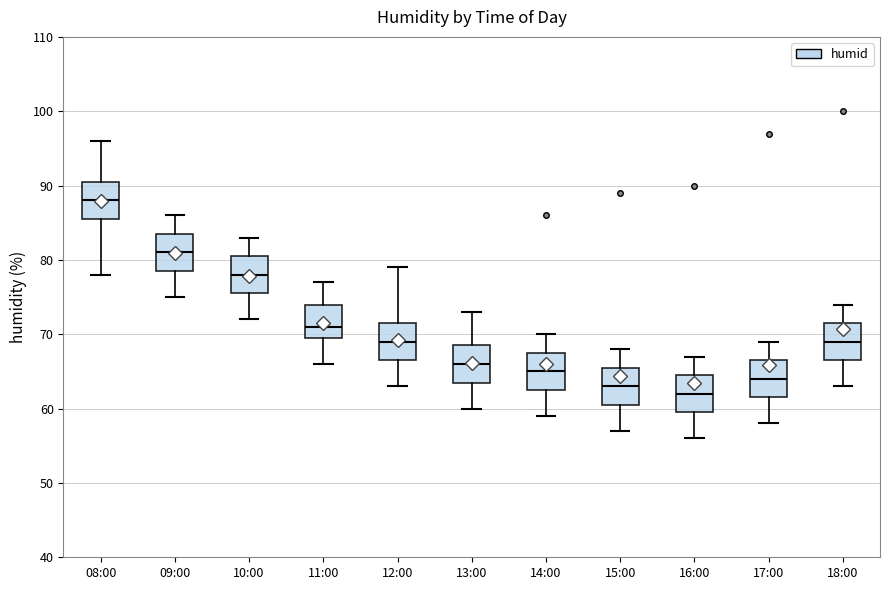

Reading left to right, transcribe this box plot: for each box, give where its median line is, the range the box spans, and where its two whiskers end, as read against the y-axis. The values are not printed on the chart, so give them approximately, as read against the axis.

08:00: median 88, box 86 to 91, whiskers 78 to 96
09:00: median 81, box 79 to 84, whiskers 75 to 86
10:00: median 78, box 76 to 81, whiskers 72 to 83
11:00: median 71, box 70 to 74, whiskers 66 to 77
12:00: median 69, box 67 to 72, whiskers 63 to 79
13:00: median 66, box 64 to 69, whiskers 60 to 73
14:00: median 65, box 63 to 68, whiskers 59 to 70
15:00: median 63, box 61 to 66, whiskers 57 to 68
16:00: median 62, box 60 to 65, whiskers 56 to 67
17:00: median 64, box 62 to 67, whiskers 58 to 69
18:00: median 69, box 67 to 72, whiskers 63 to 74